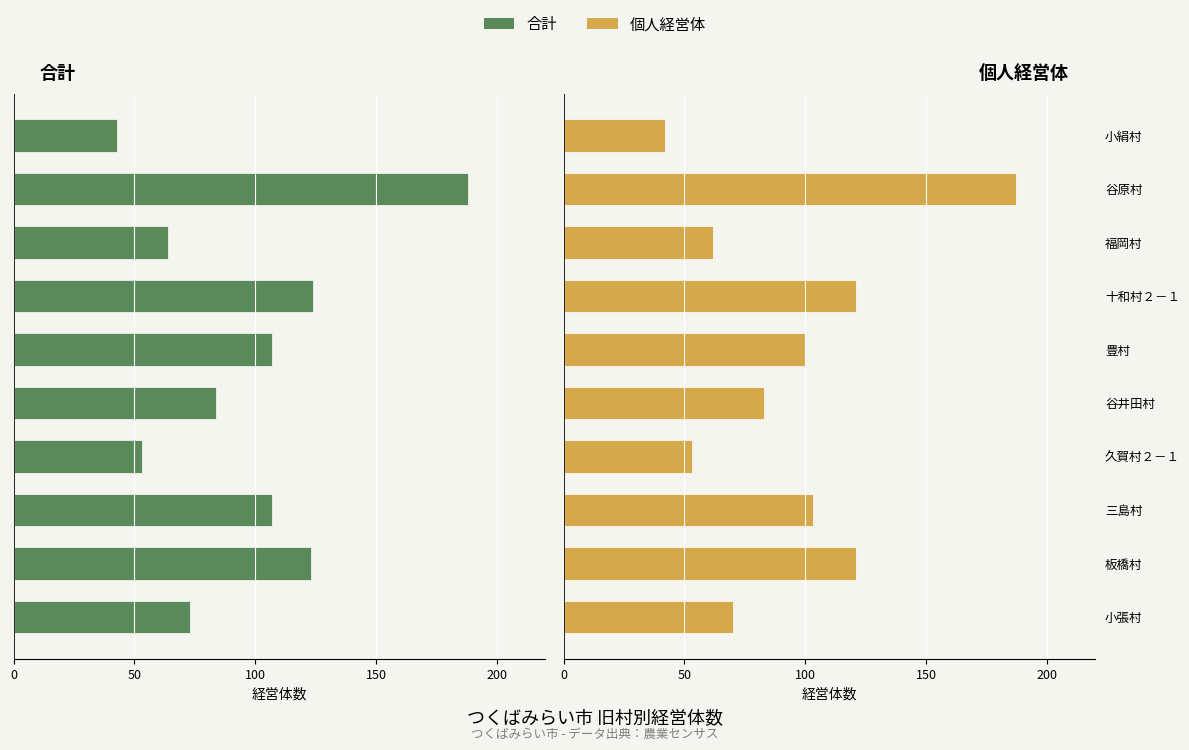

True or false: 個人経営体 has a value of 18 at 谷井田村.

False